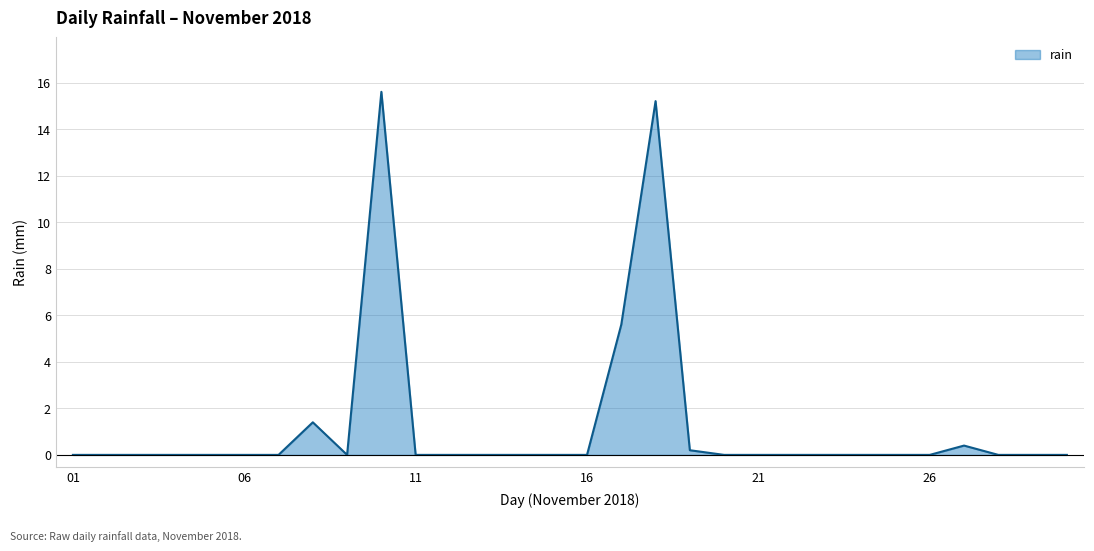

How many lines are shown in the chart?

1